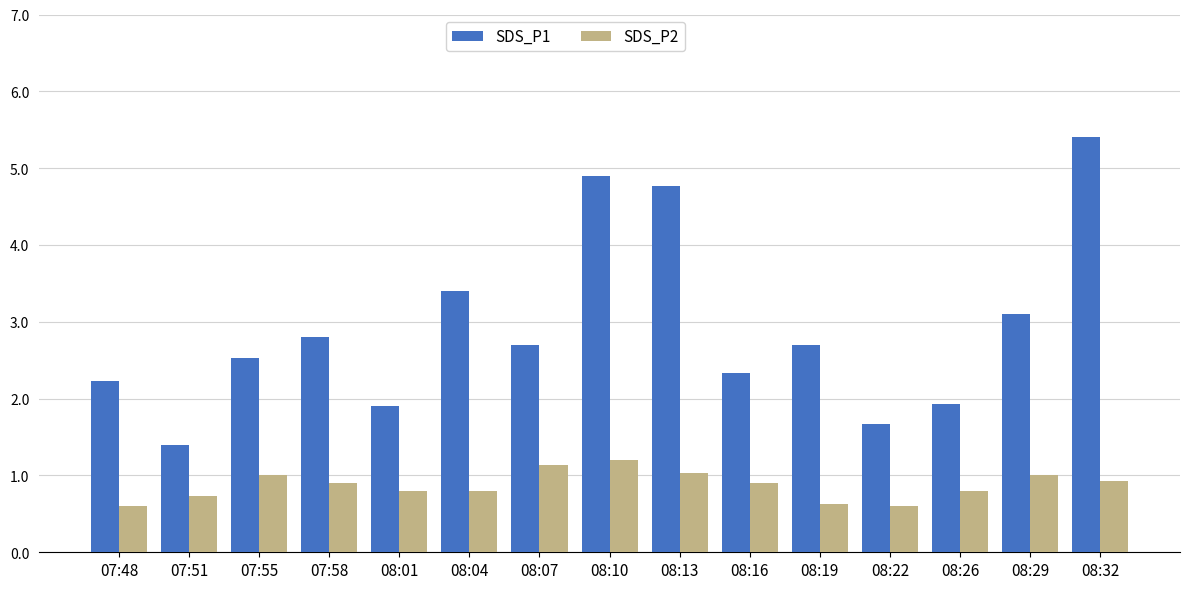

At how many categories does at least one series exceed 2?

11